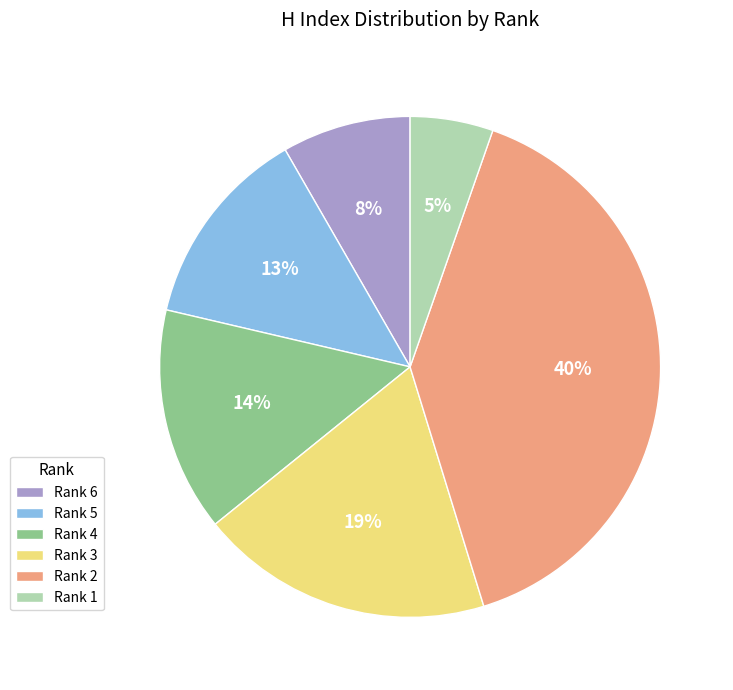

What percentage is the Rank 1 slice, to the nearest percent?

5%